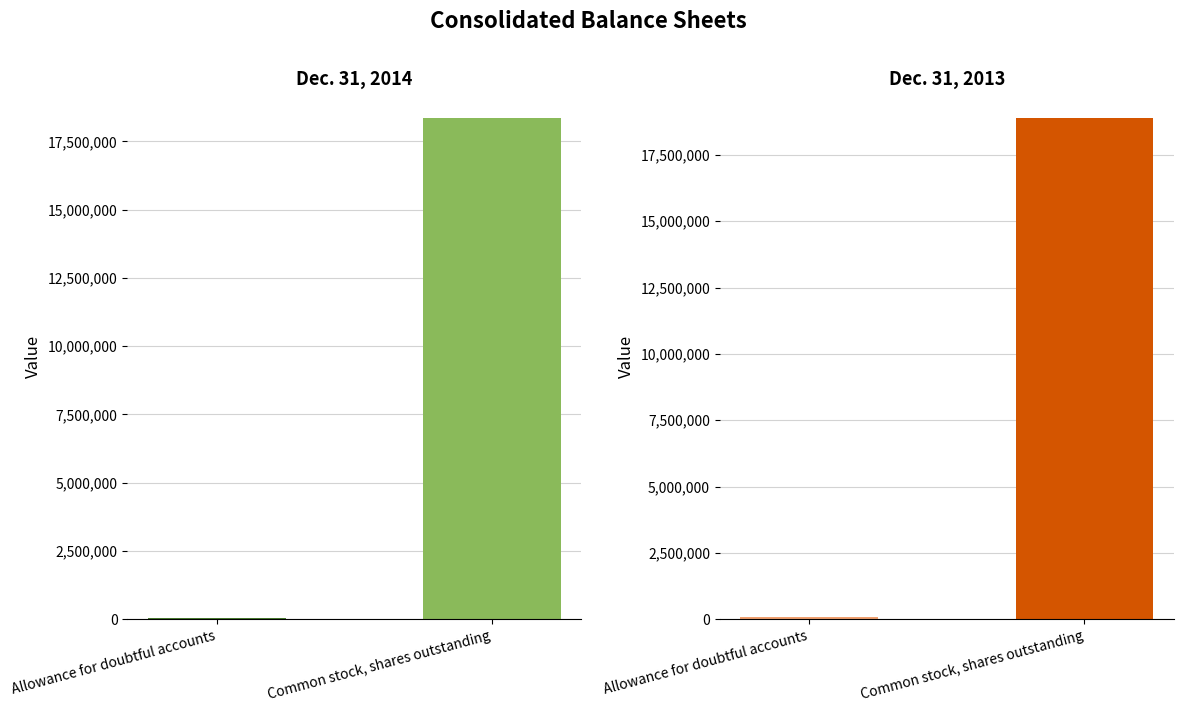

What is the value of the Dec. 31, 2014 bar at the 1st from the left?

60000